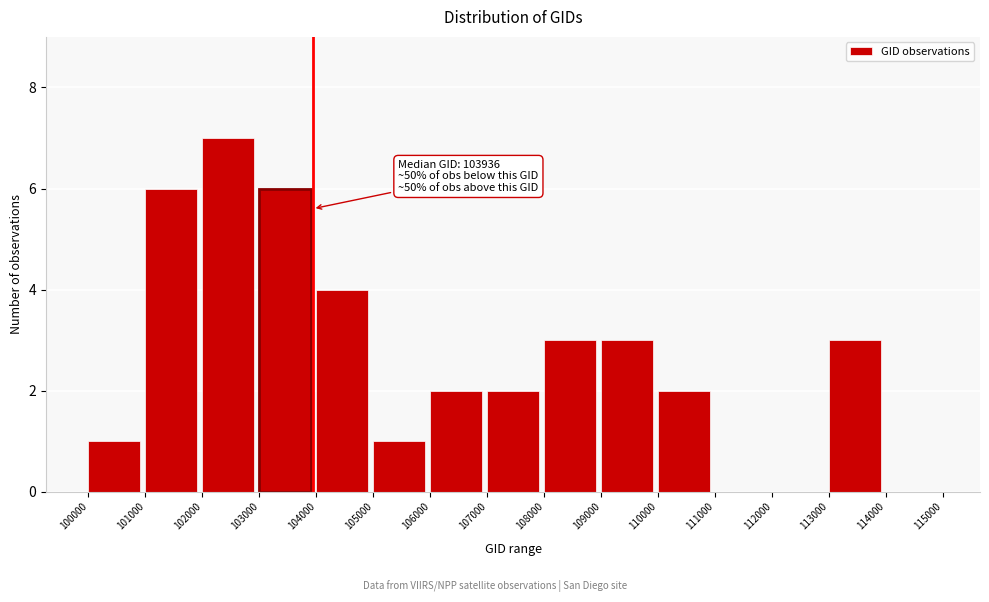

Over which range of the x-axis is the bar tallest?

102000 to 103000